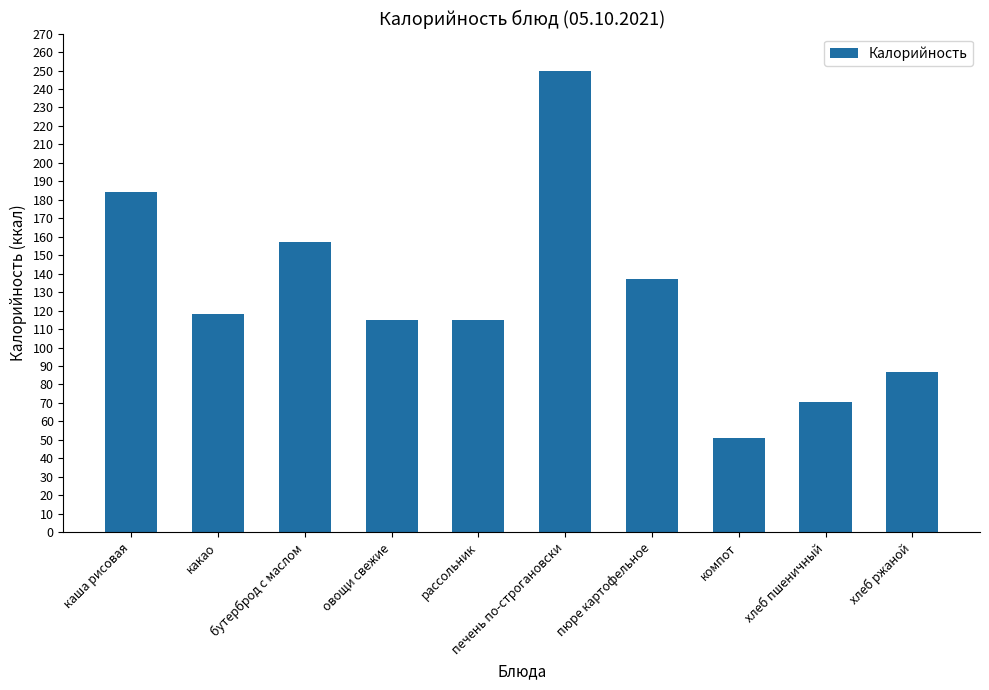

What is the smallest value displayed?

51.0